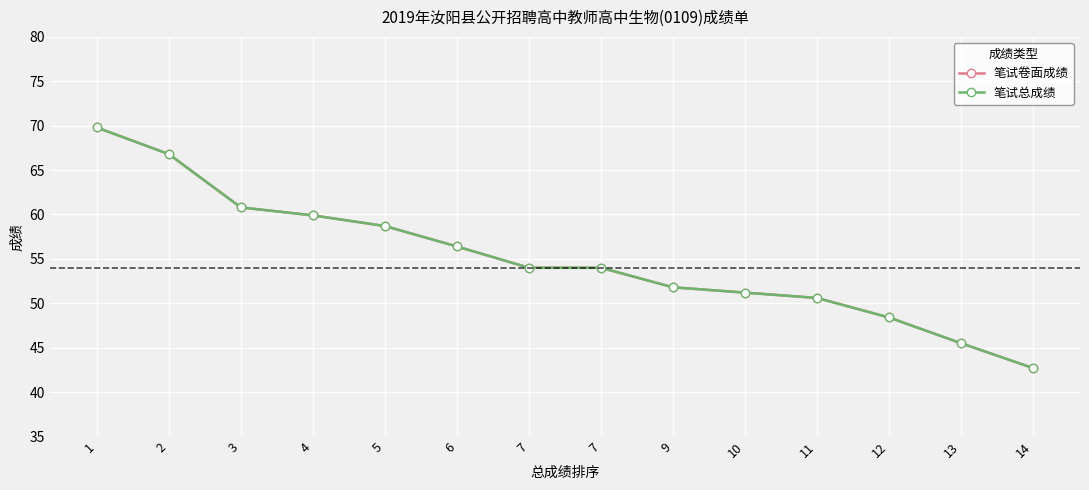

Is this an area chart (filled region under the line)?

No